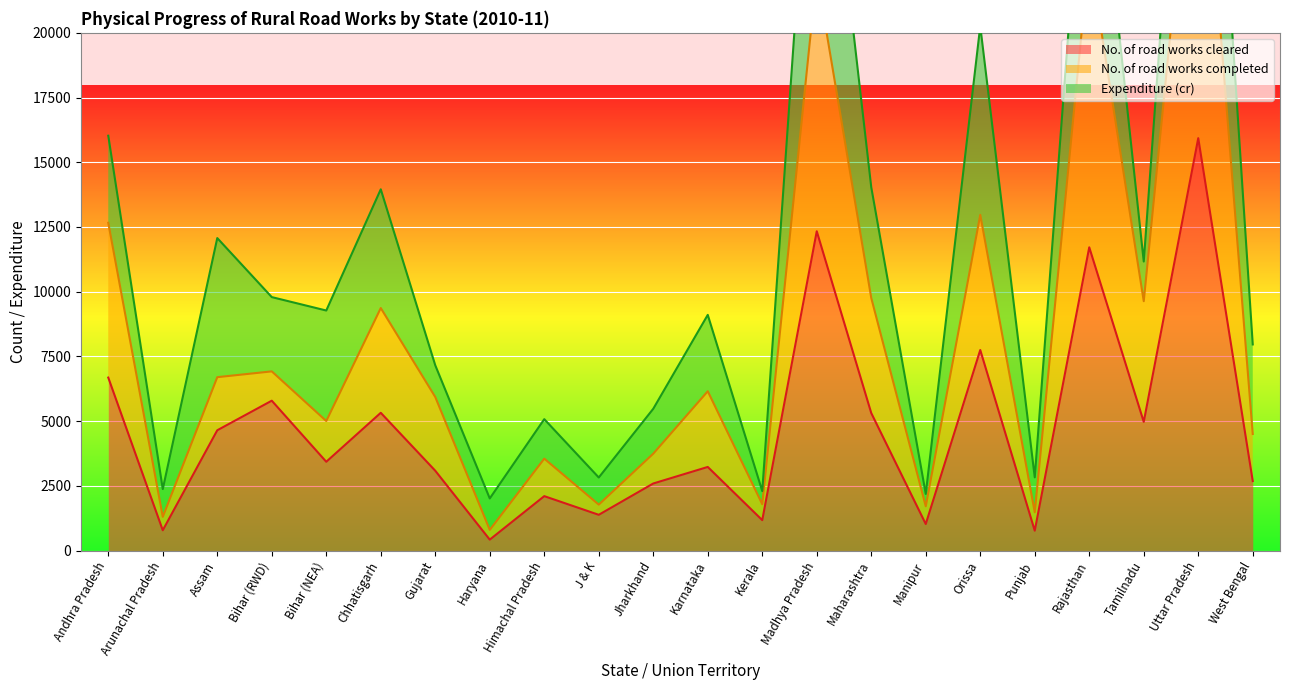

Which category has the lowest value in the No. of road works cleared series?

Haryana